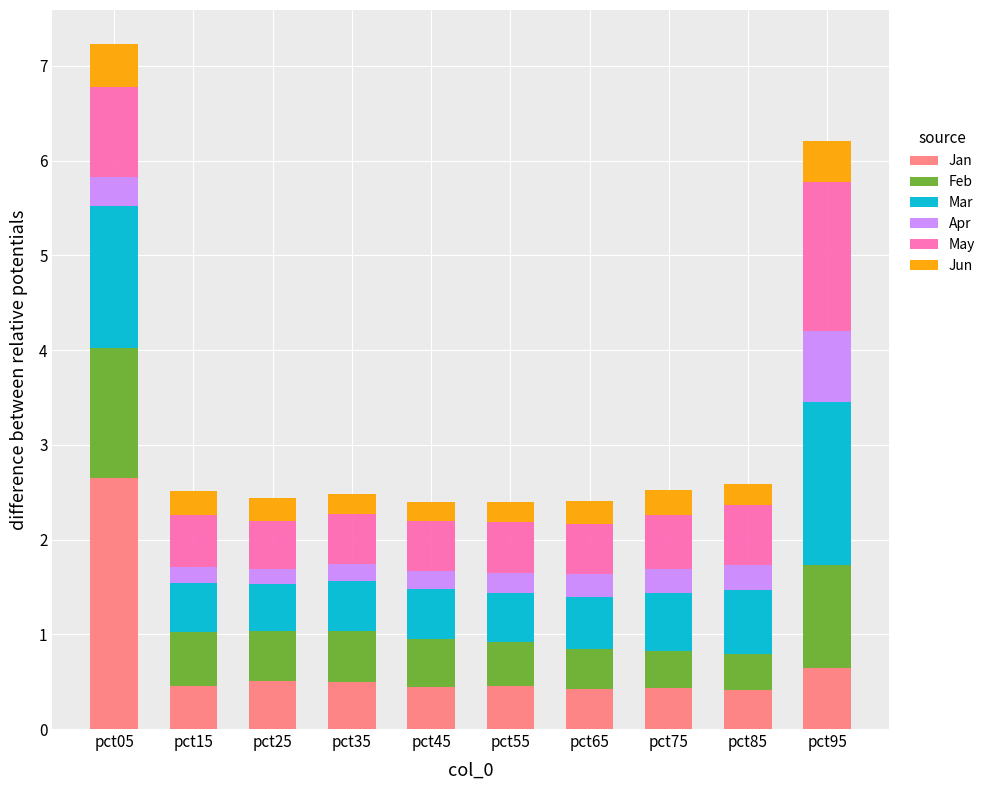

At which category is the sum across all series the highest?

pct05